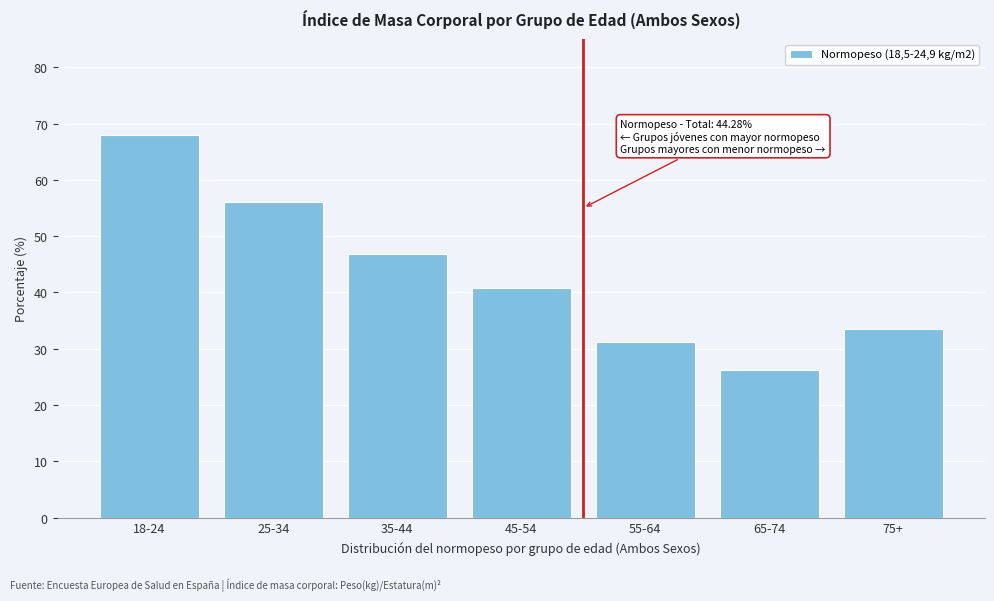

Reading left to right, list all the values displayed in this chart.

67.9	56.0	46.8	40.8	31.2	26.2	33.4